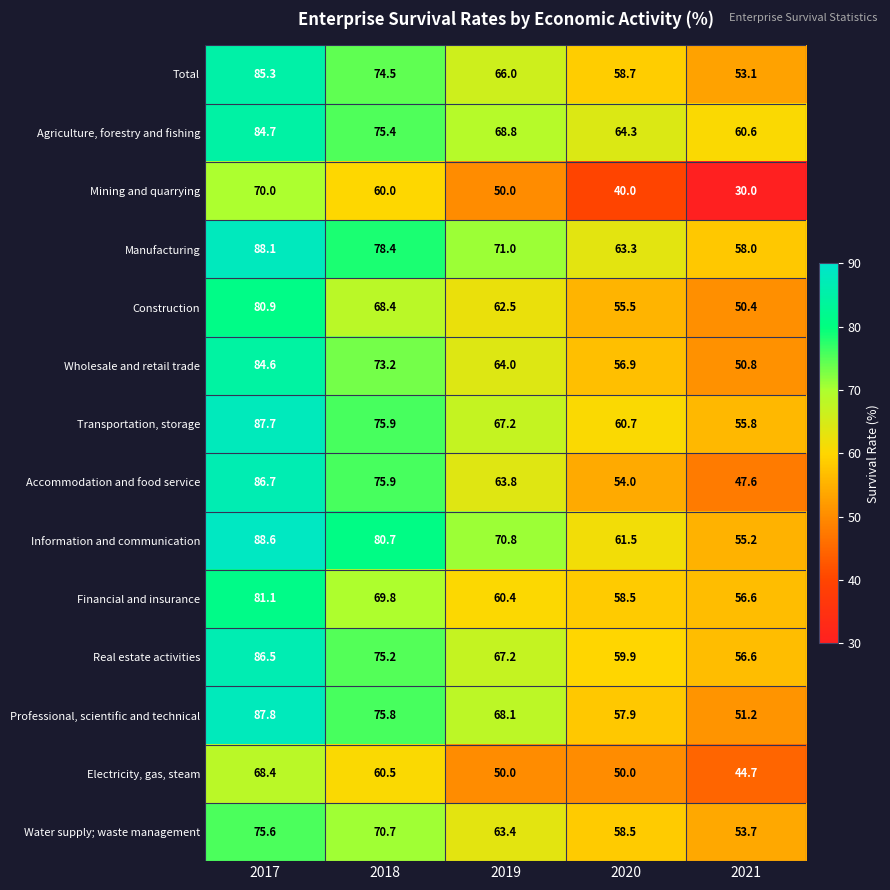

How many series are shown in this chart?

14